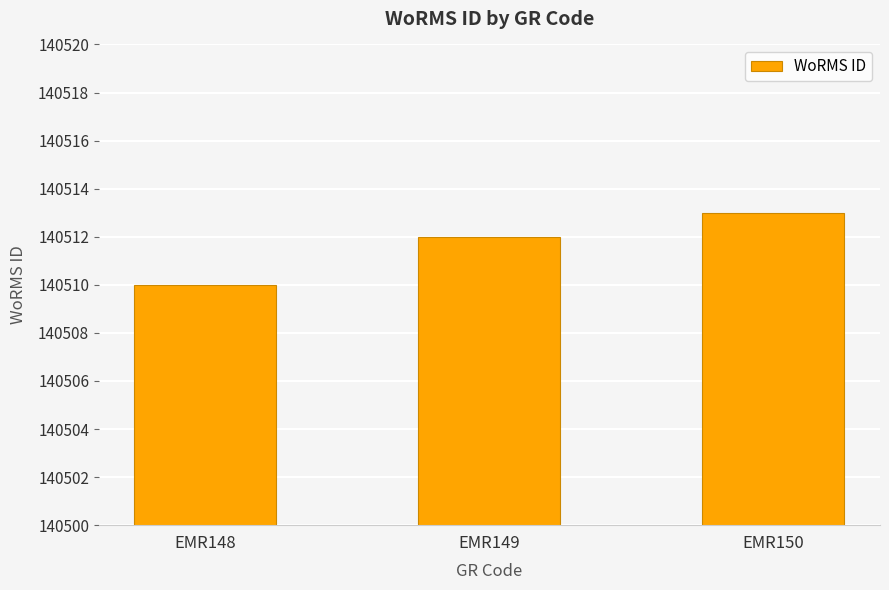

The chart shows a value of 208588 at EMR150. True or false?

False